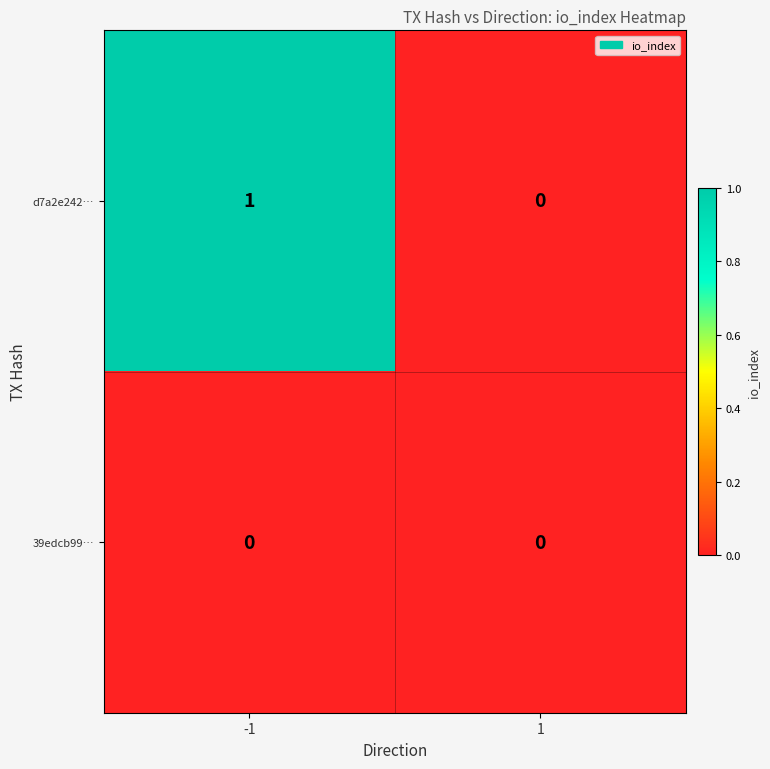

Count the number of categories in the chart.

2